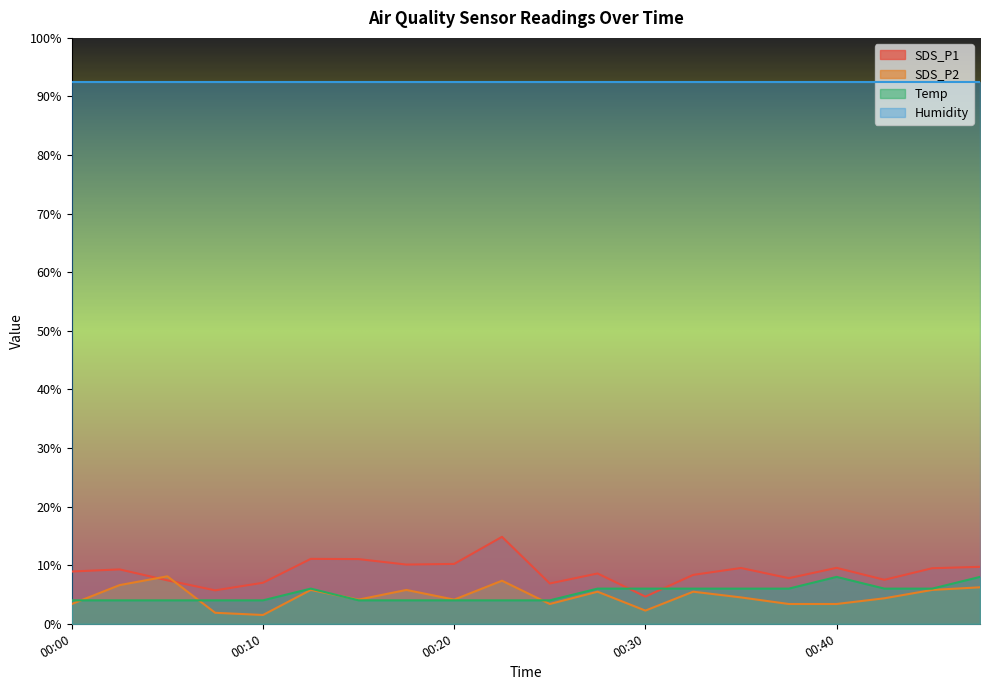

Is the value of SDS_P2 at 00:43 greater than the value of SDS_P1 at 00:15?

No